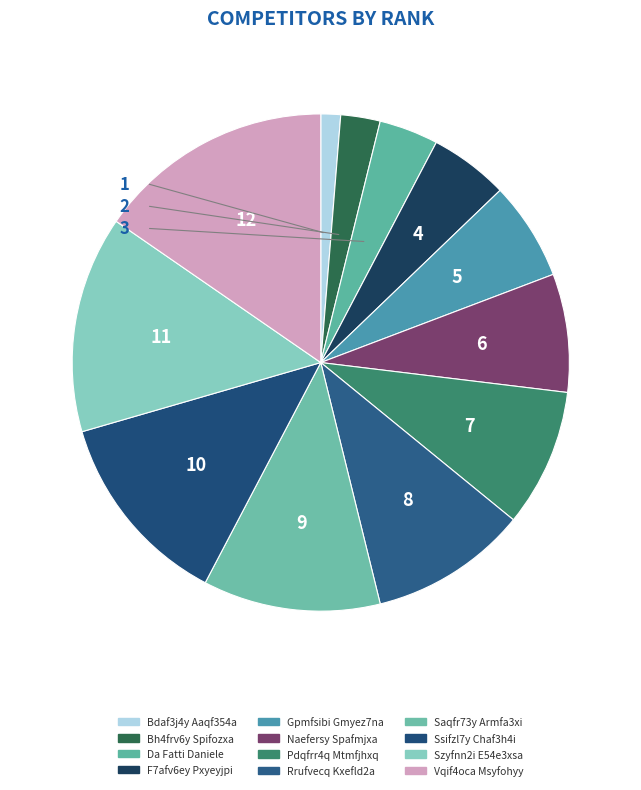

Which category has the biggest portion of the pie?

Vqif4oca Msyfohyy